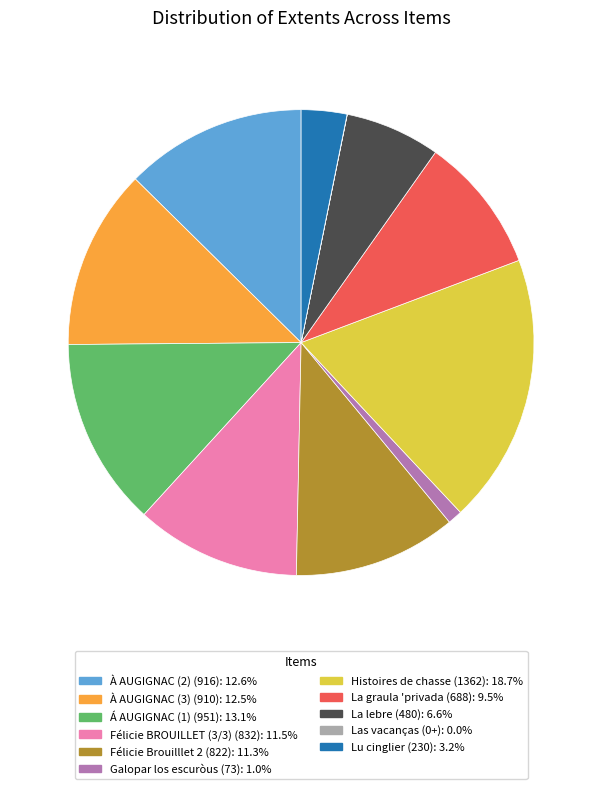

Is the sum of À AUGIGNAC (3) (910) and La graula 'privada (688) greater than half?

No